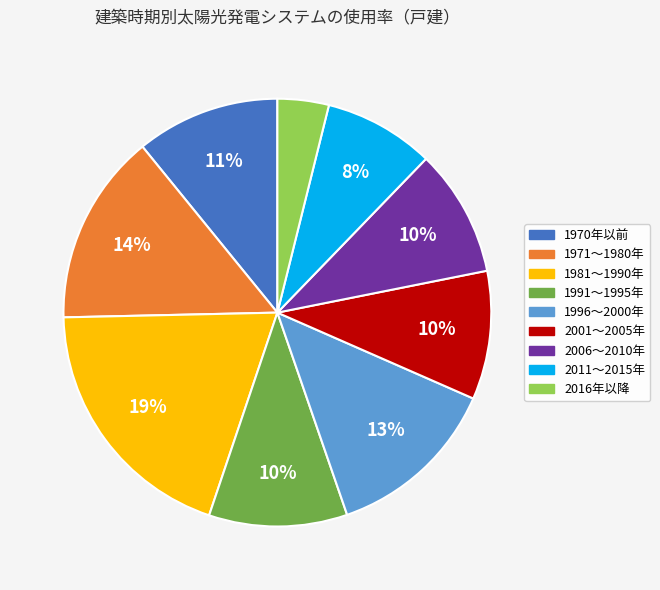

Count the number of slices in the pie.

9